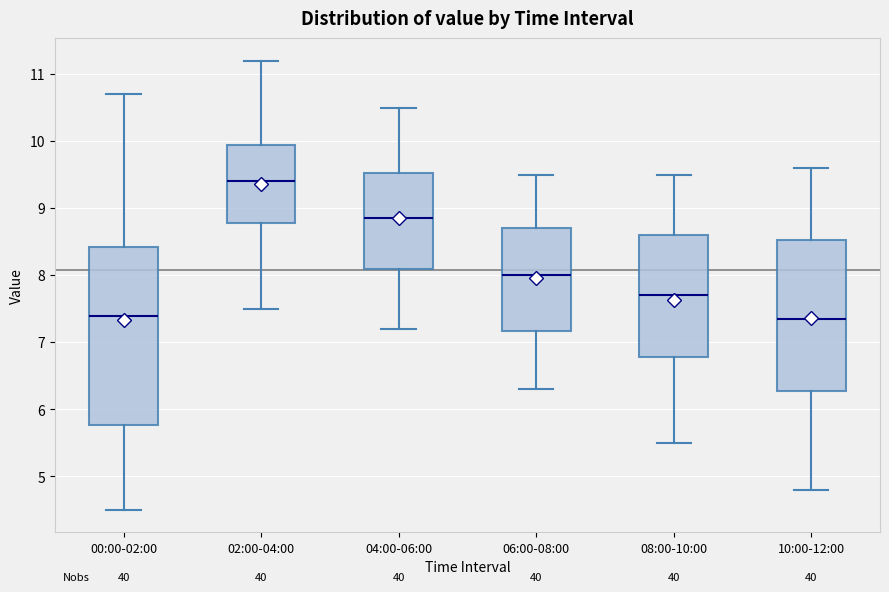

Where does the lower whisker of the box for 06:00-08:00 end on the y-axis? The values are not printed on the chart, so give them approximately, as read against the axis.

6.3